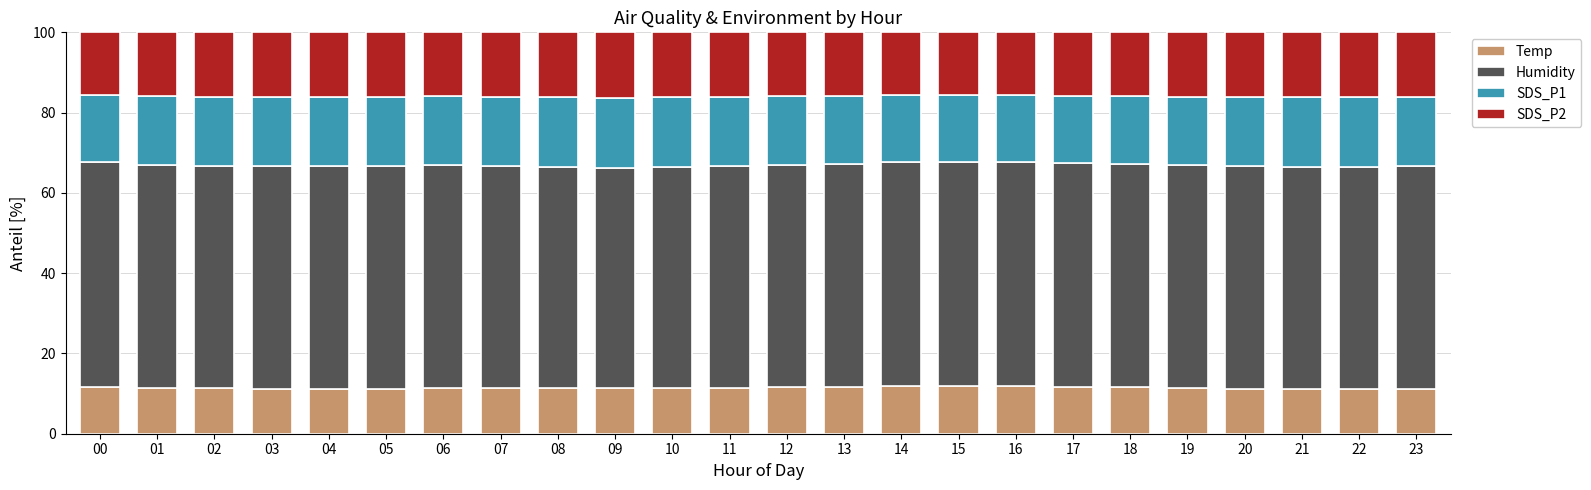

What is the total value across all series at 19?

100.0